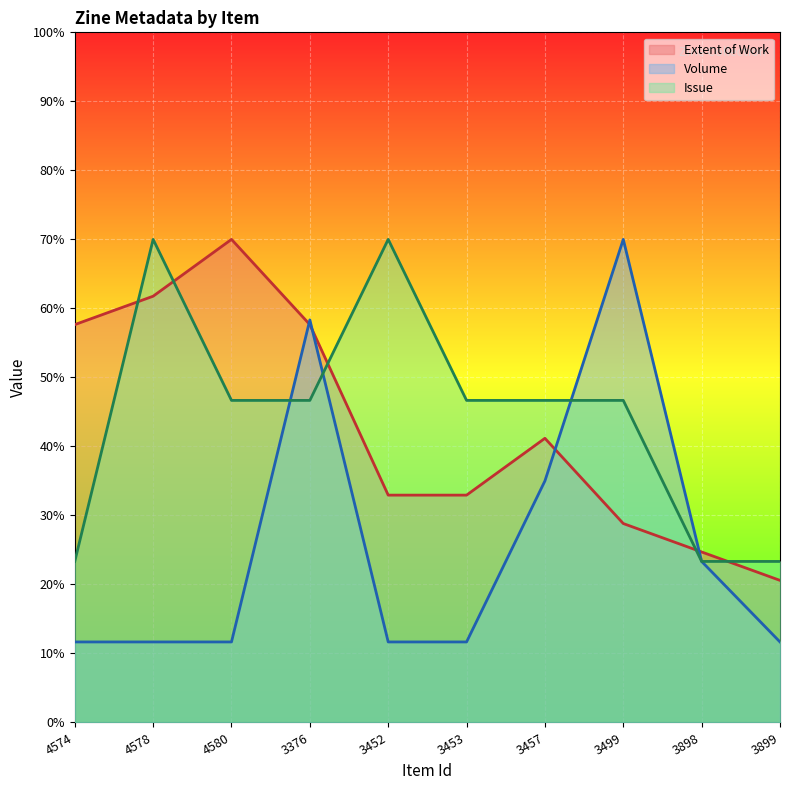

What is the difference between the highest and lowest values at 4578?

58.3